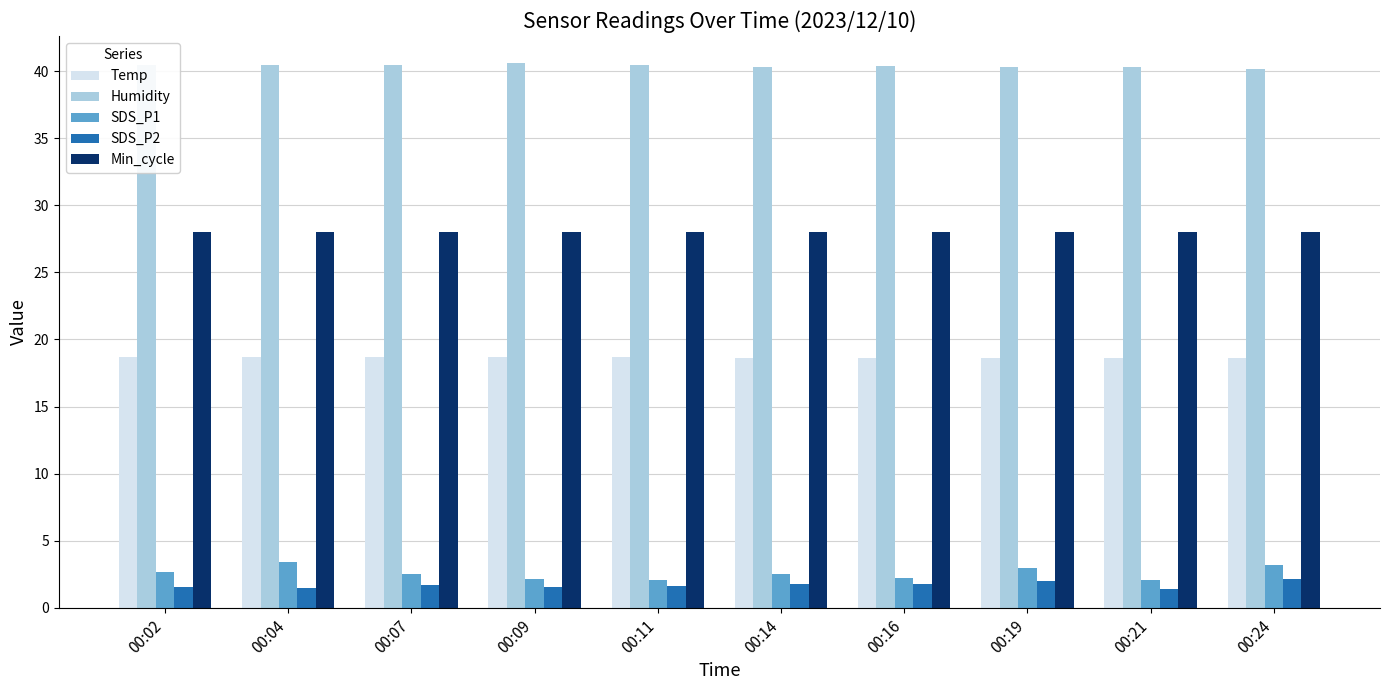

What is the minimum value shown in the chart?

1.4